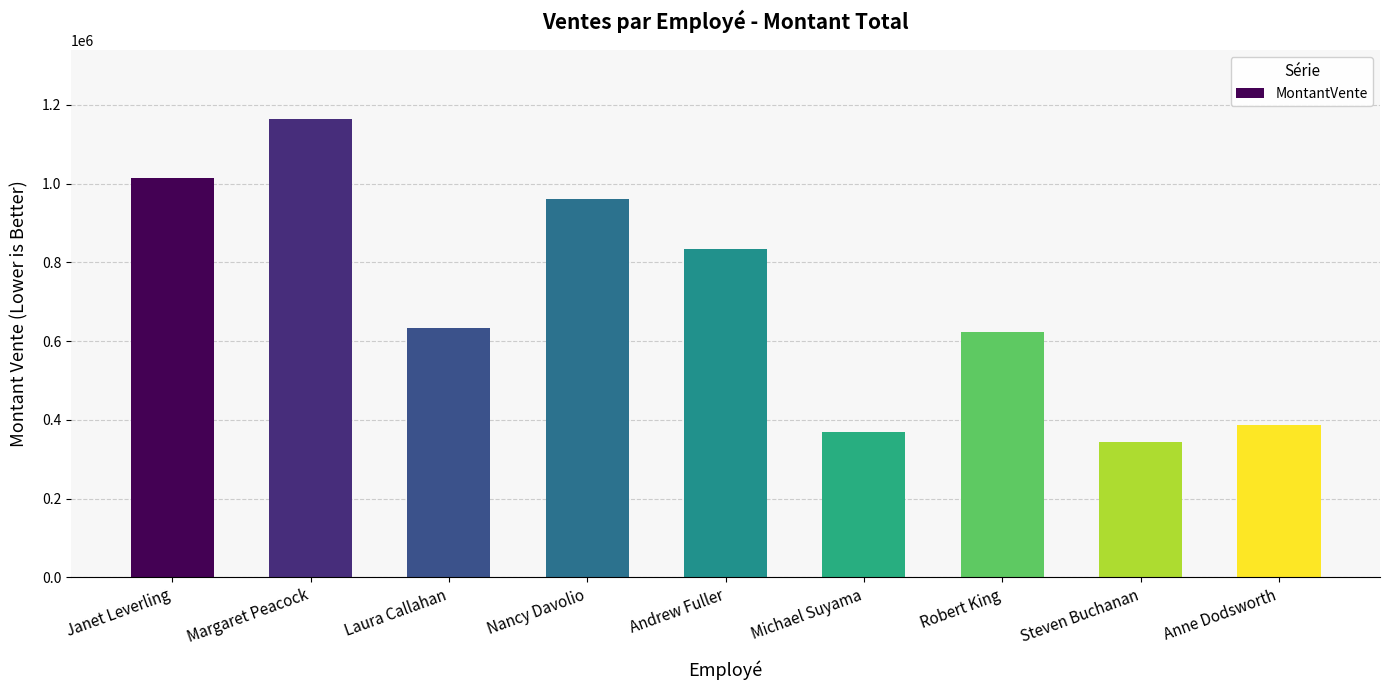

Reading left to right, transcribe all the data shown in this chart.

1014064.0	1164454.0	634311.4	960538.0	832688.8	369565.6	622841.2	343961.4	386540.3